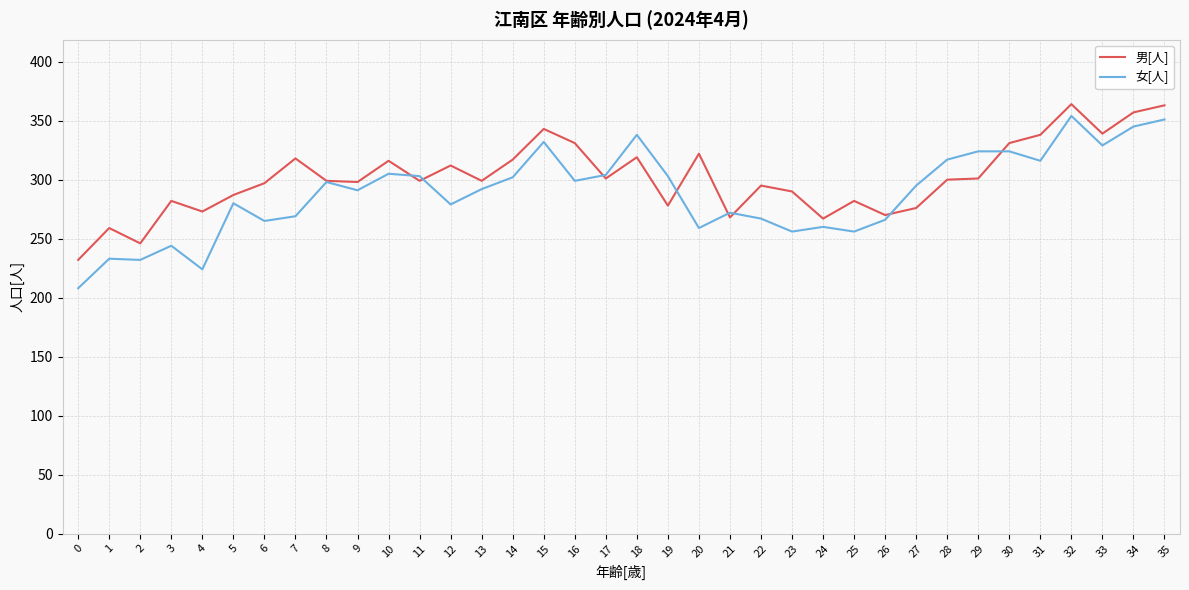

What is the total value across all series at 7?

587